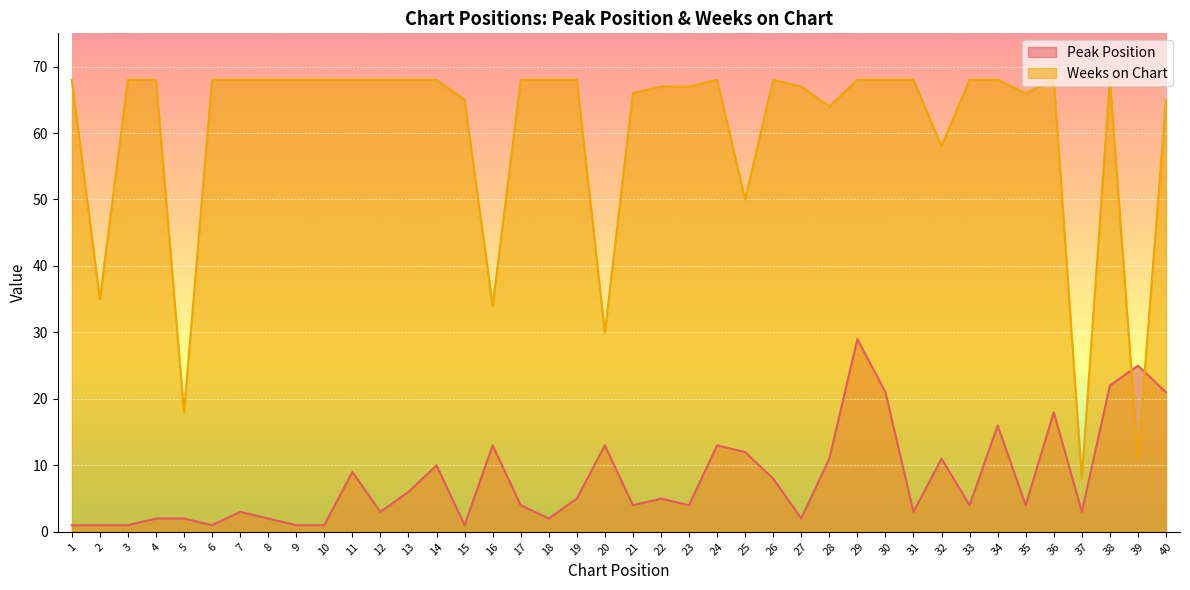

In Peak Position, how many points are higher than both neighbors (excluding endpoints)?

12